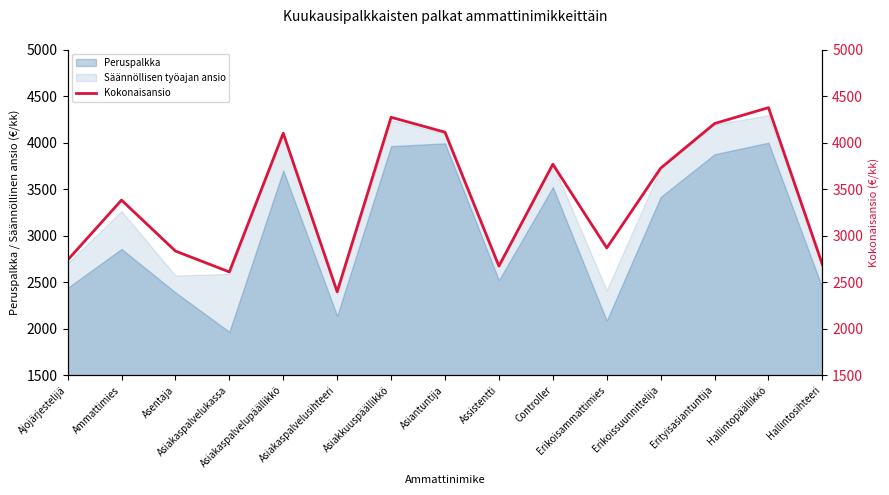

What is the difference between the maximum and minimum values?

1977.9